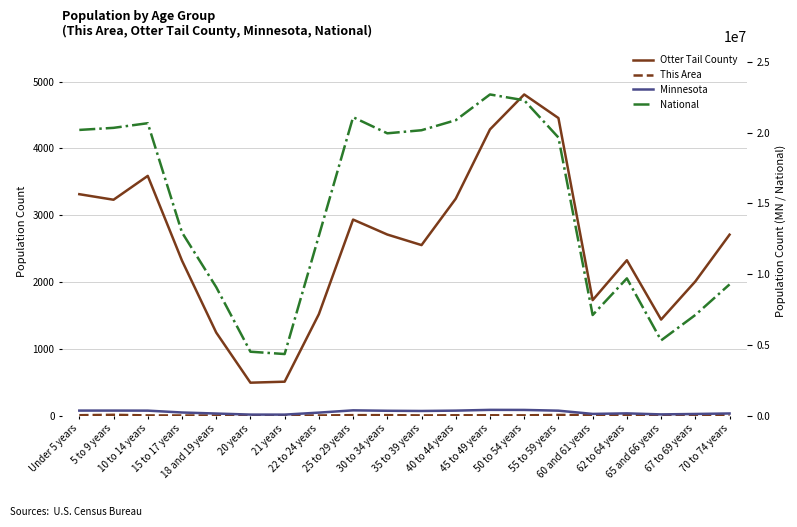

What is the average value of the This Area series?

5